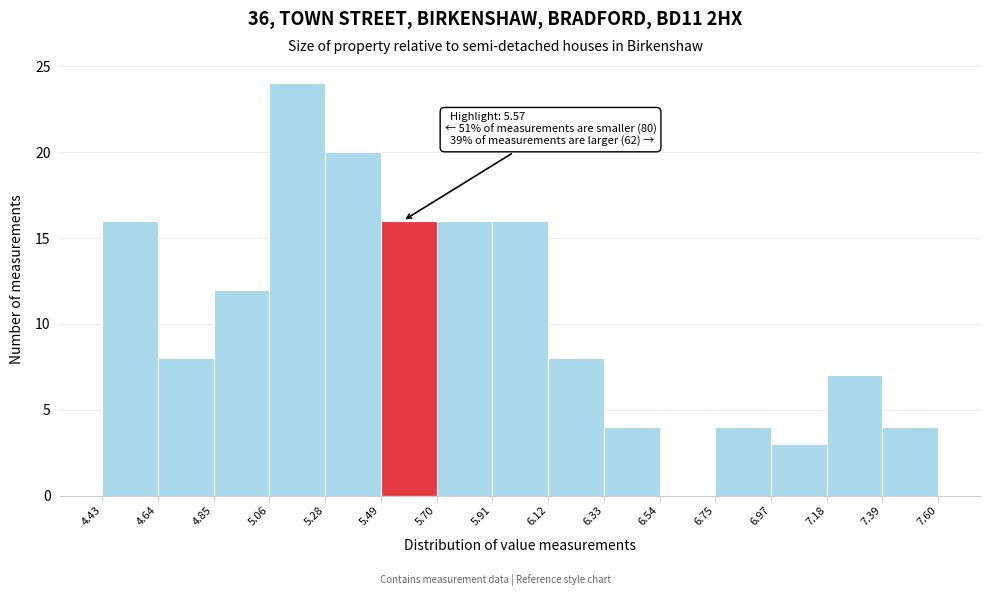

Which range on the x-axis has the tallest bar?

5.06 to 5.28